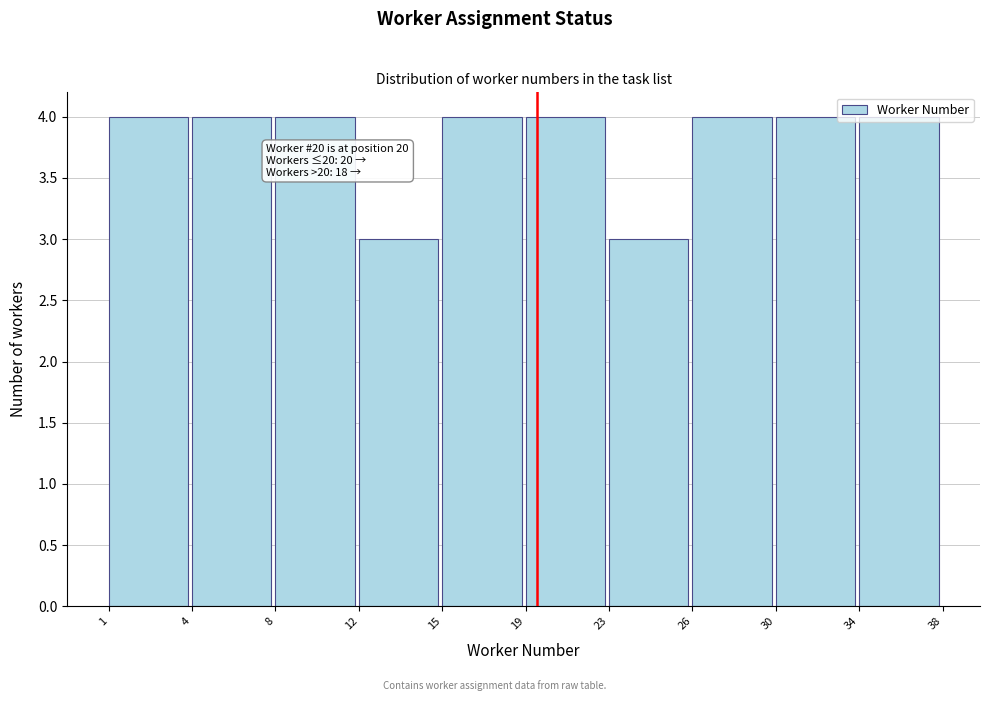

What is the ratio of the value at 26 to the value at 34?

1.0